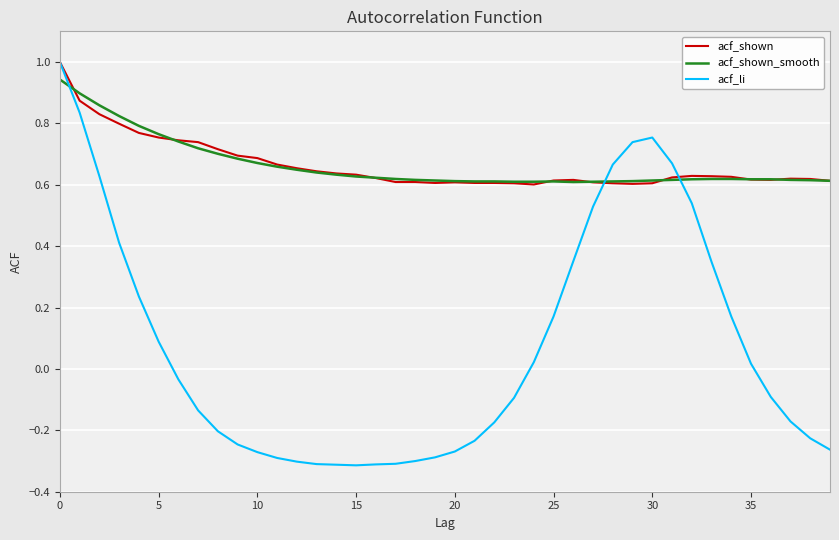

Which series has the largest range (max minus min)?

acf_li